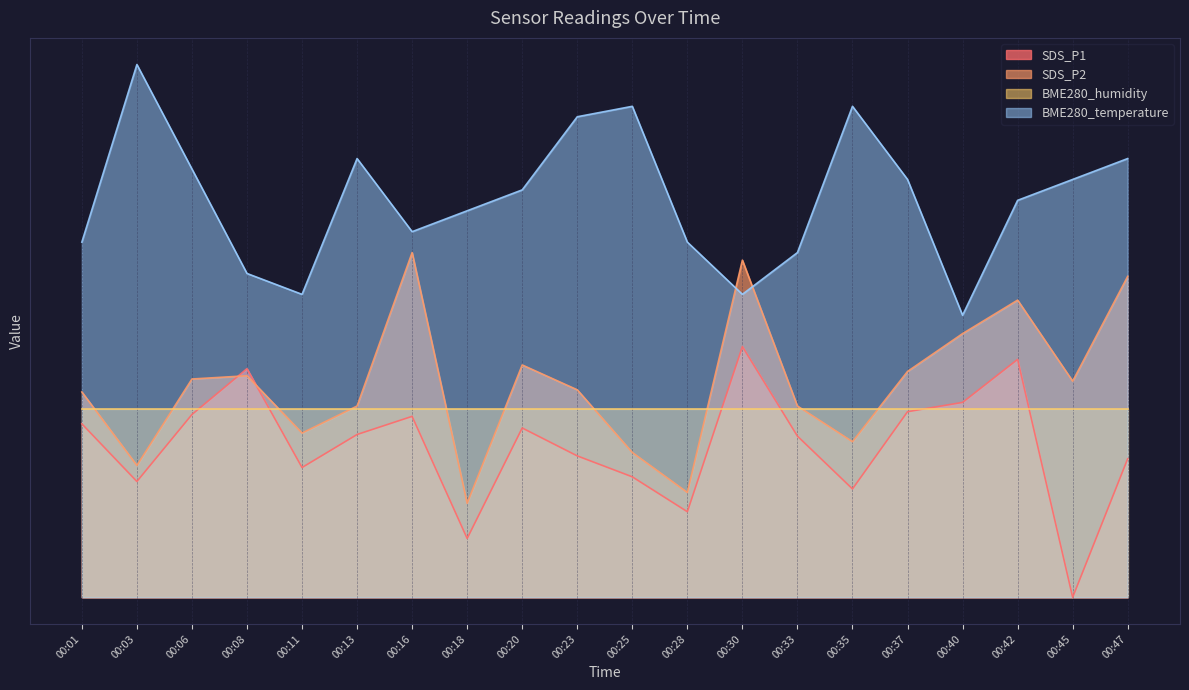

In BME280_temperature, how many points are lower than both neighbors (excluding endpoints)?

4